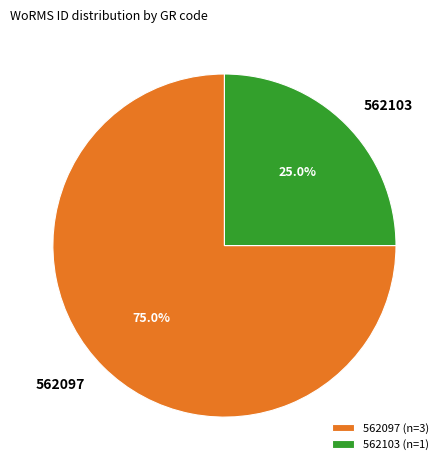

What is the ratio of the value at 562097 to the value at 562103?

3.0